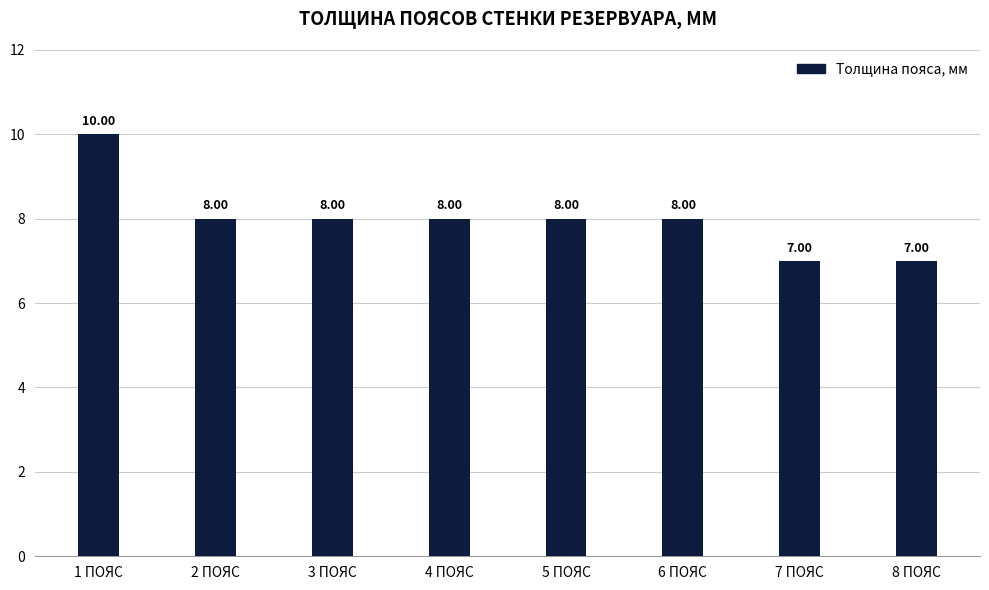

Reading left to right, extract all data points from this chart.

10	8	8	8	8	8	7	7